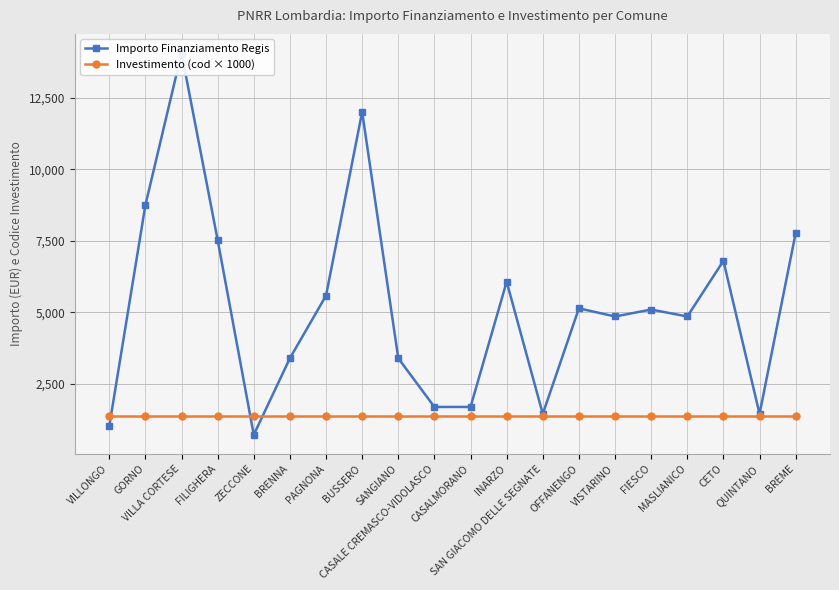

The Importo Finanziamento Regis series shows 6075 at INARZO. True or false?

True